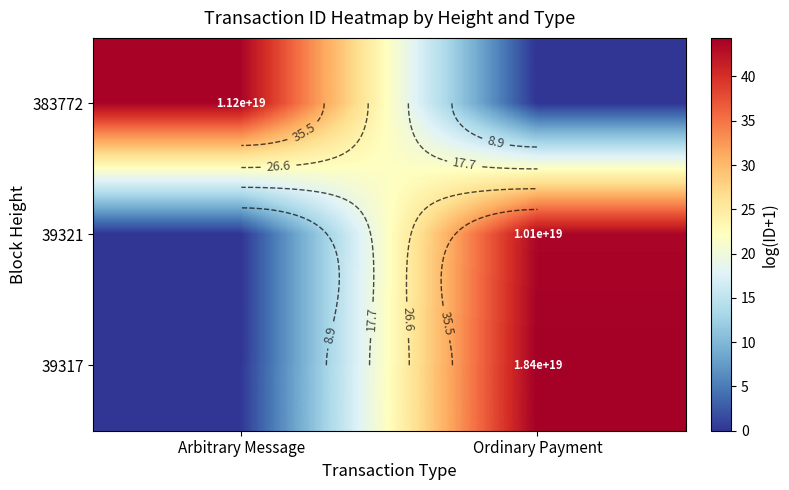

The value of 39321 at Arbitrary Message is -26.7. True or false?

False